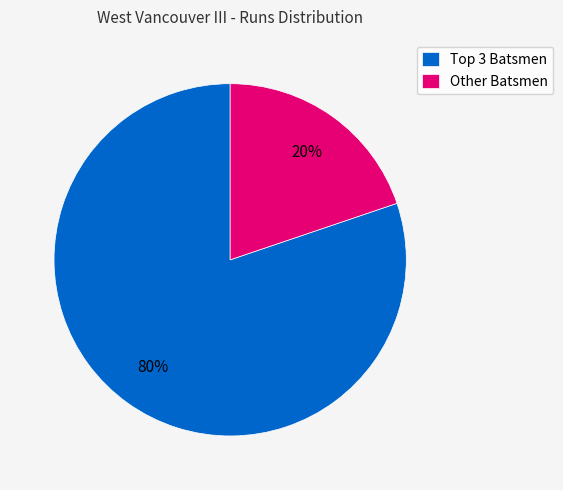

The Other Batsmen slice represents 29% of the pie. True or false?

False